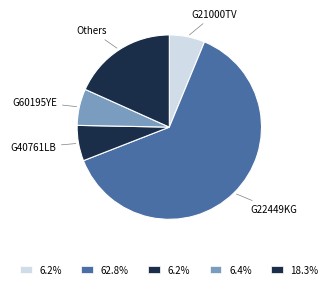

How many segments does this pie chart have?

5